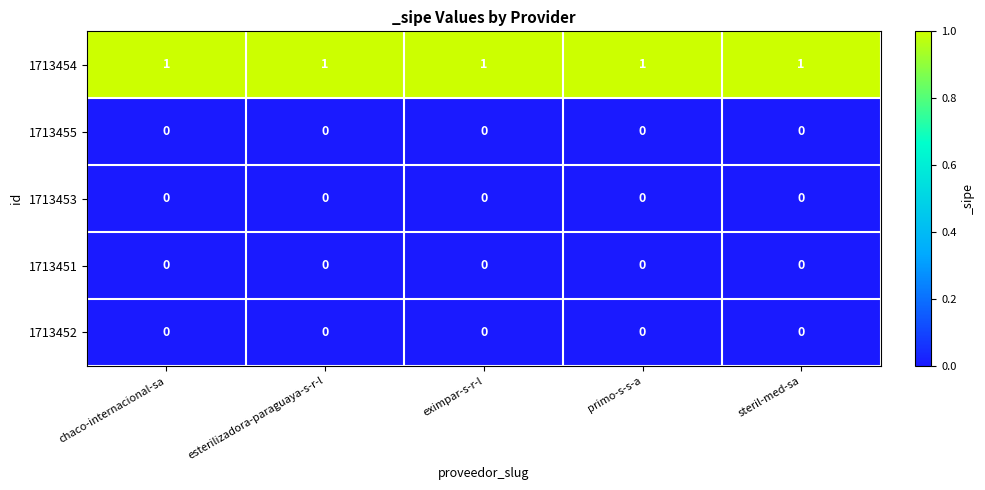

Is it true that 1713454 equals 1 at eximpar-s-r-l?

True